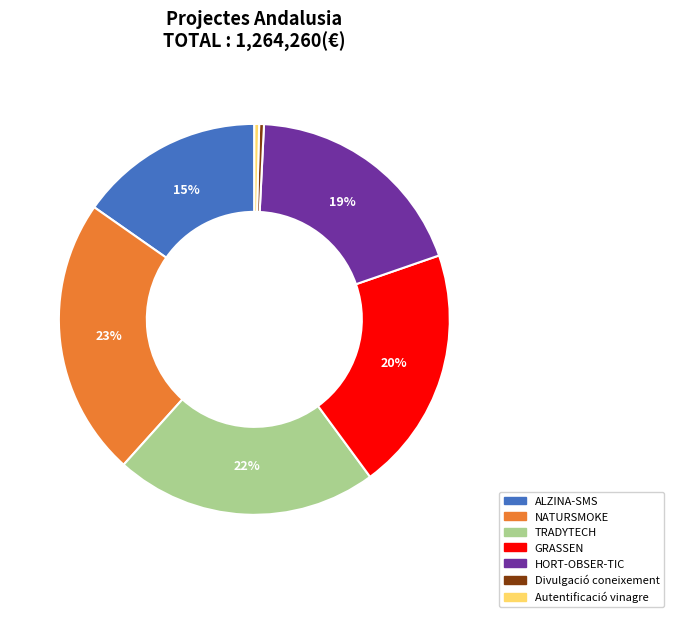

Which has a higher value, NATURSMOKE or HORT-OBSER-TIC?

NATURSMOKE